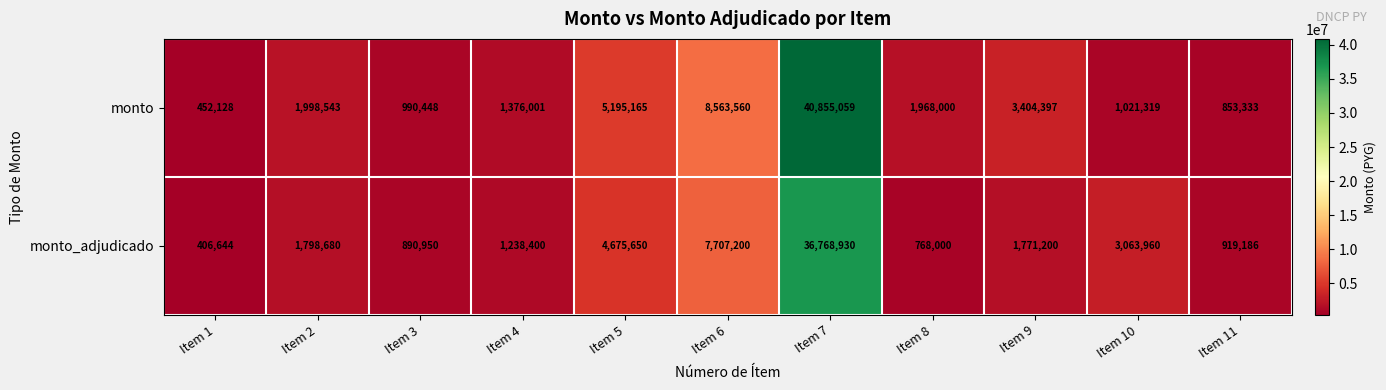

What is the difference between the highest and lowest values at Item 10?

2042641